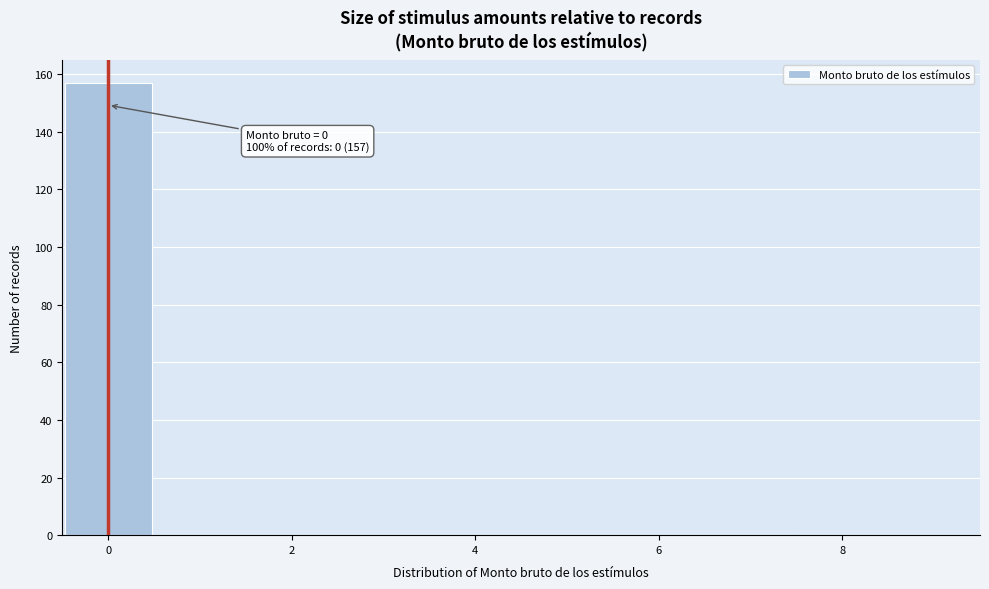

Which range on the x-axis has the tallest bar?

-0.5 to 0.5